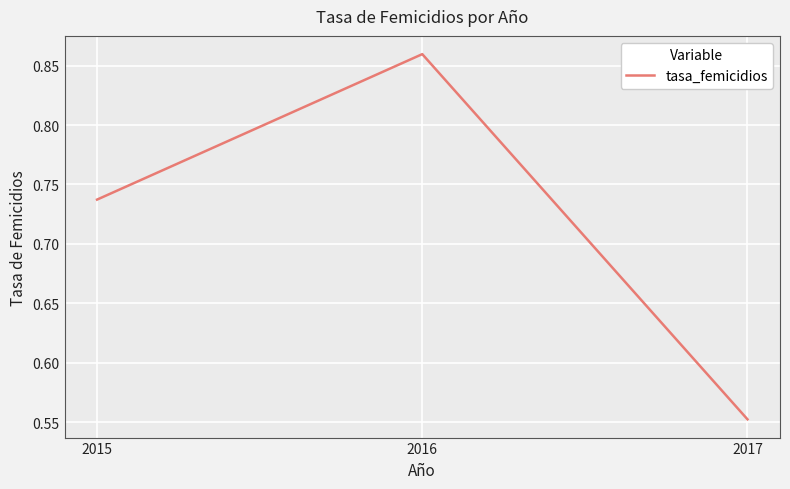

What is the change in value from 2015 to 2017?

-0.2